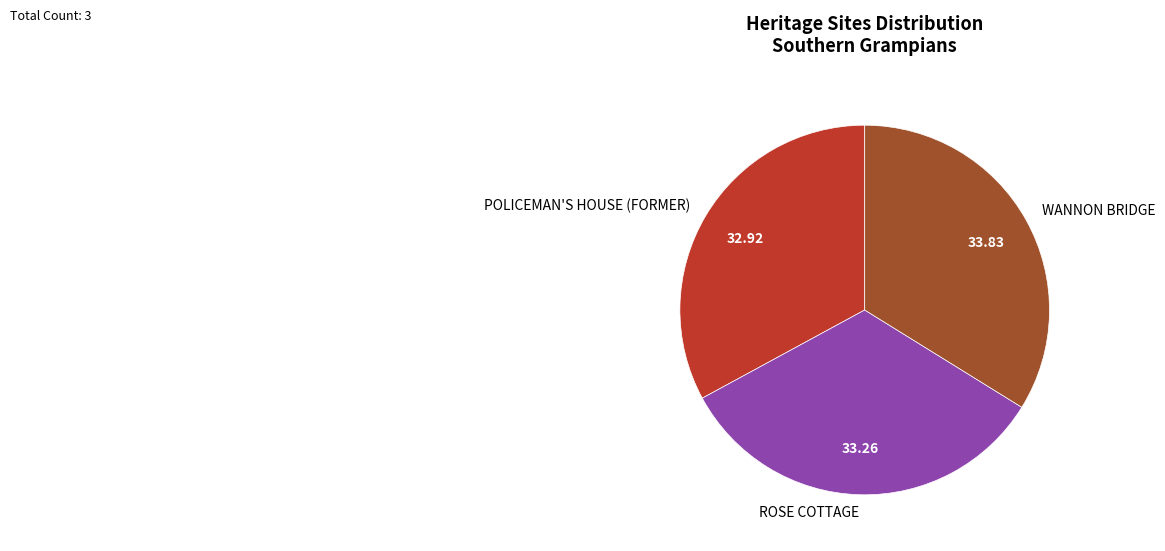

The ROSE COTTAGE slice represents 33% of the pie. True or false?

True